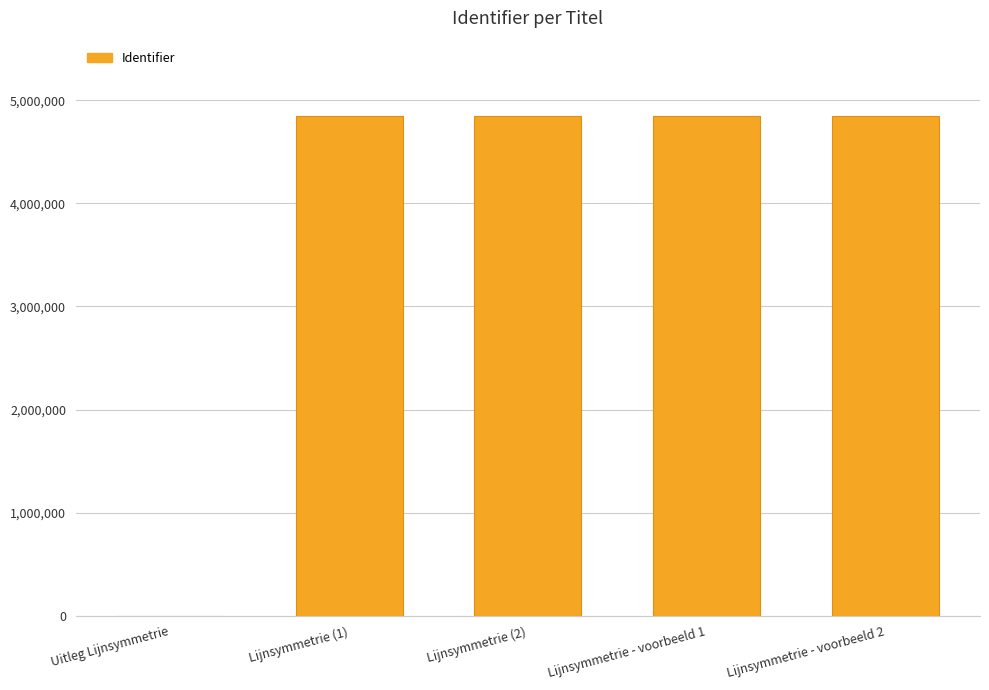

Read the value at Lijnsymmetrie - voorbeeld 1.

4850892